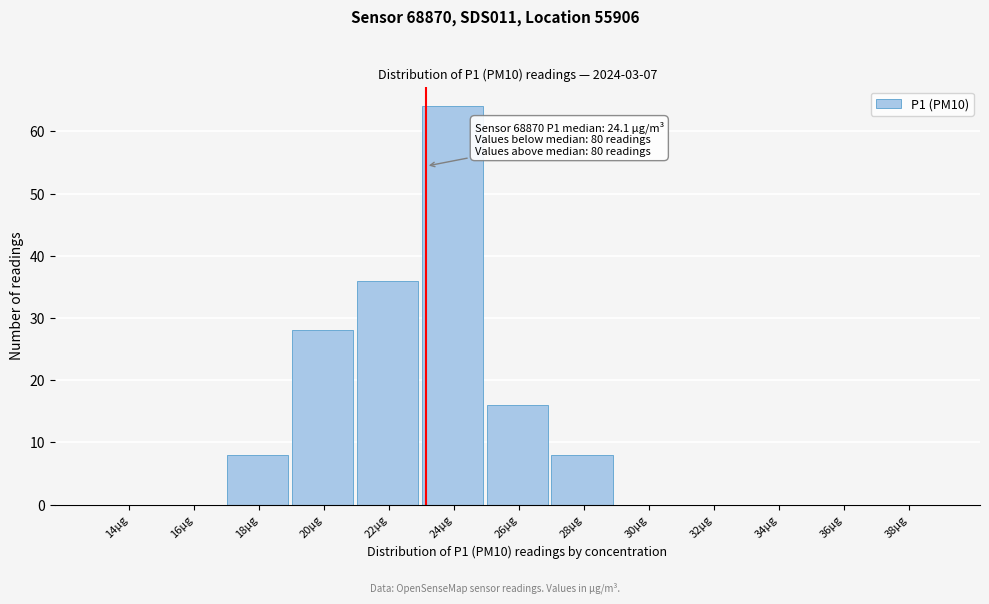

Reading right to left, what are all the values shown in this chart?

38µg=0	36µg=0	34µg=0	32µg=0	30µg=0	28µg=8	26µg=16	24µg=64	22µg=36	20µg=28	18µg=8	16µg=0	14µg=0